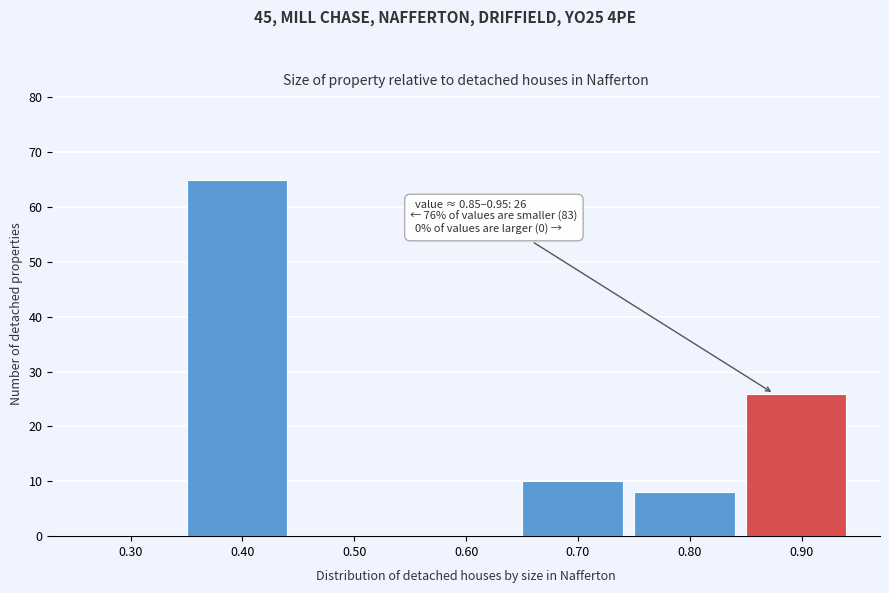

Which range on the x-axis has the tallest bar?

0.35 to 0.45